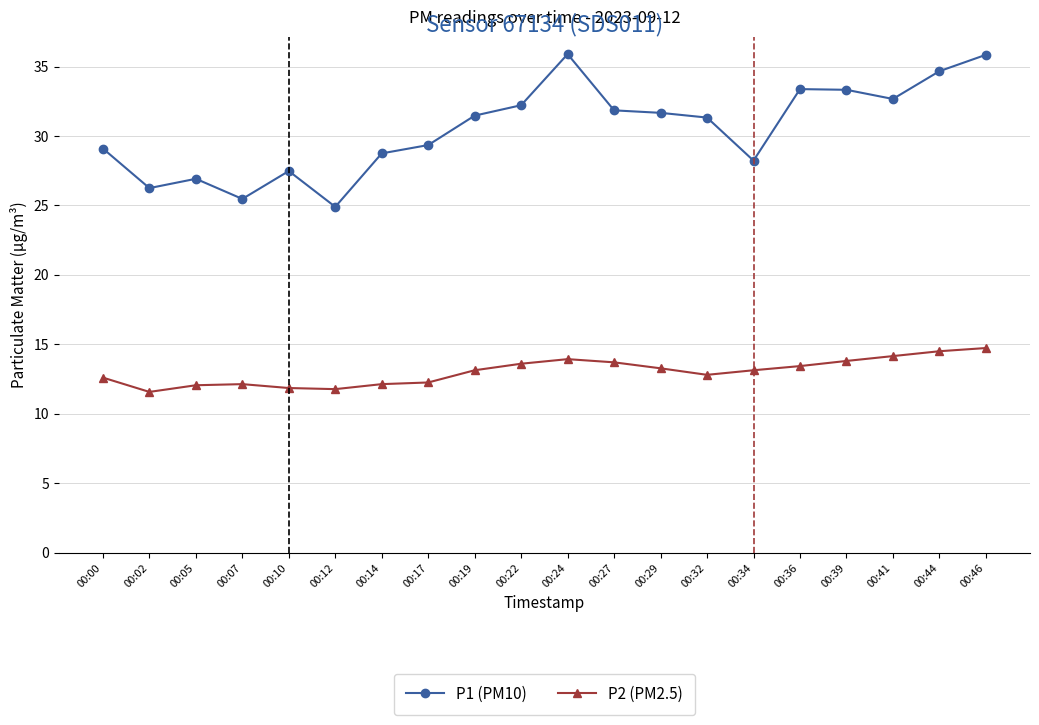

Rank the series at 00:34 from highest to lowest value.

P1 (PM10), P2 (PM2.5)